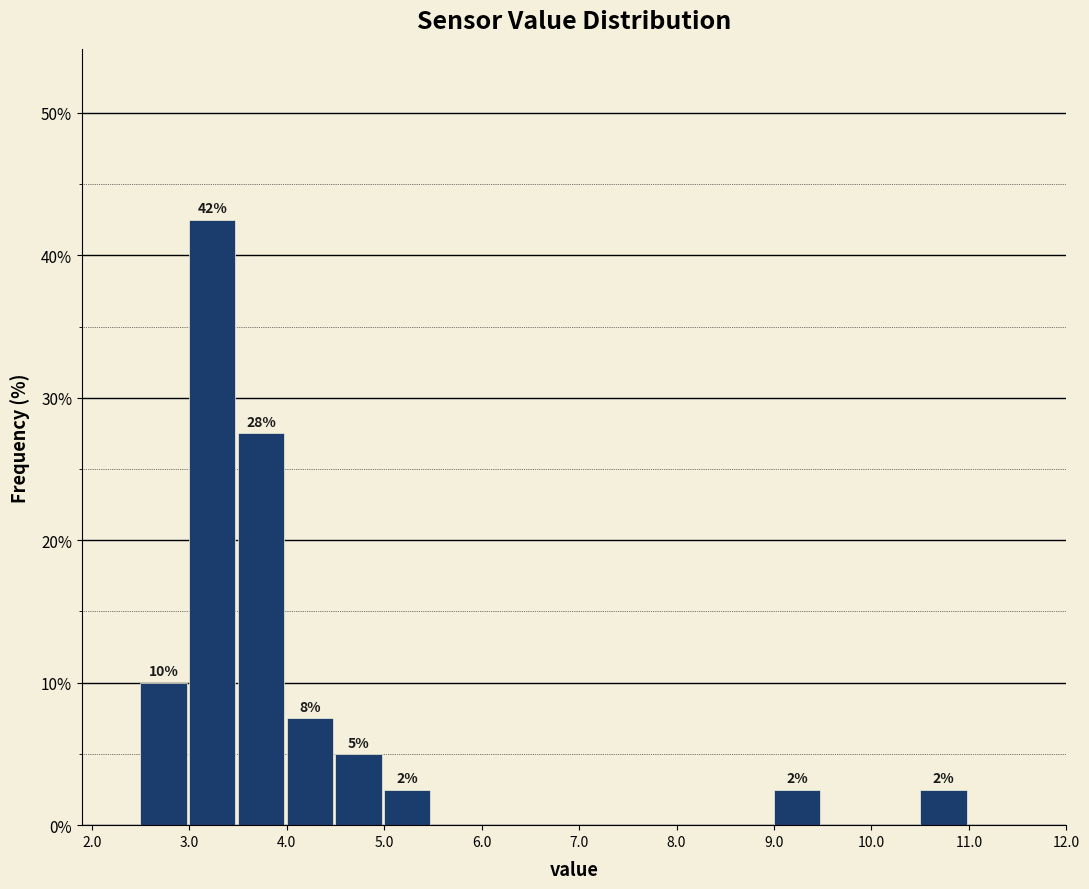

Over which range of the x-axis is the bar tallest?

3.0 to 3.5